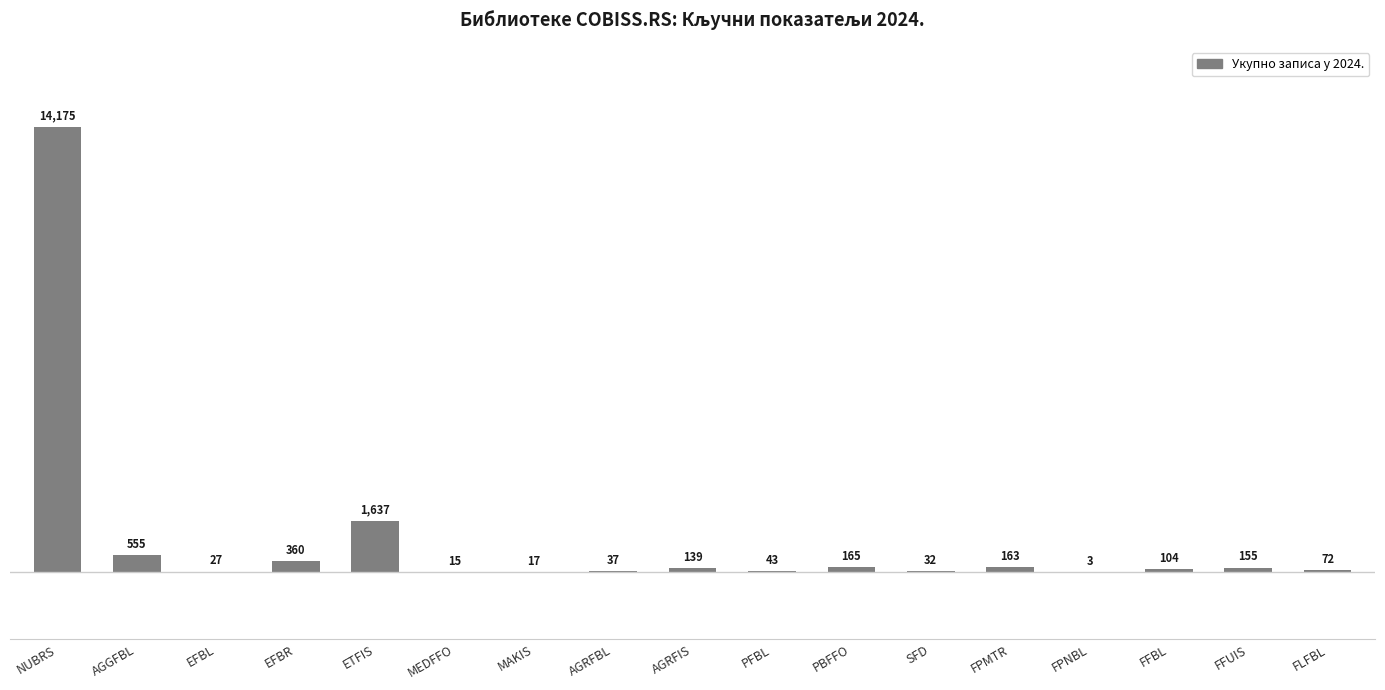

Between SFD and AGRFIS, which is larger?

AGRFIS